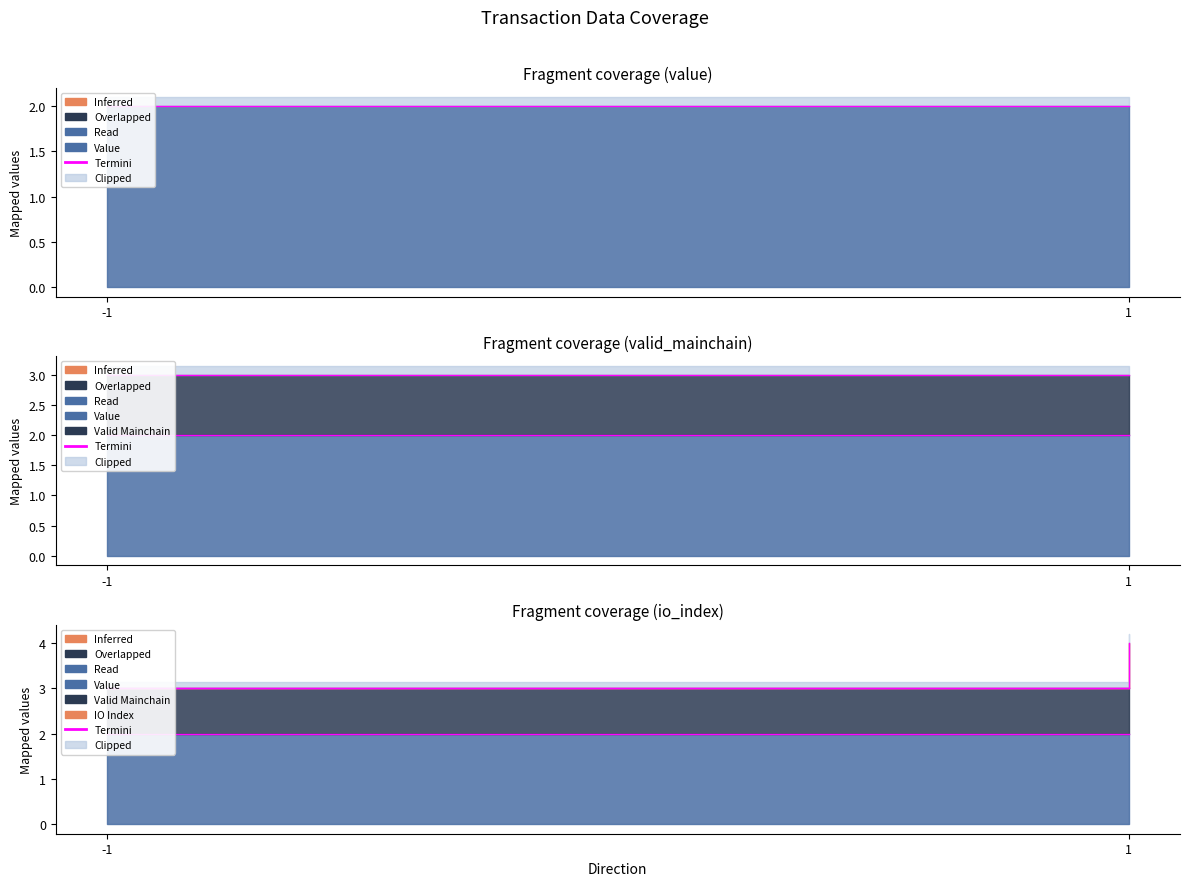

Rank the categories by value from highest to lowest.

1, -1